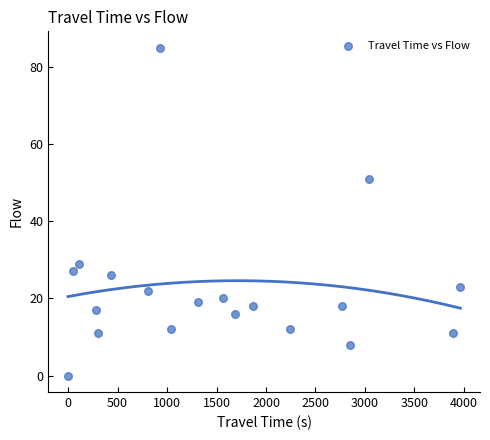

What is the range of Y values (max minus min)?

85